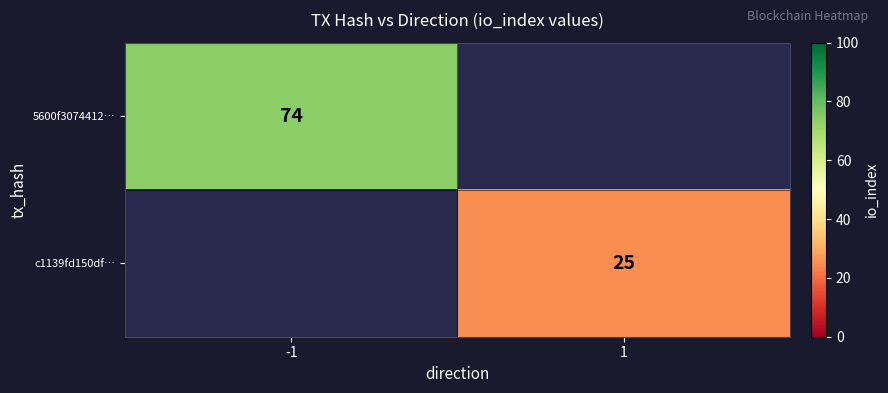

The value of c1139fd150df… at 1 is 34.3. True or false?

False